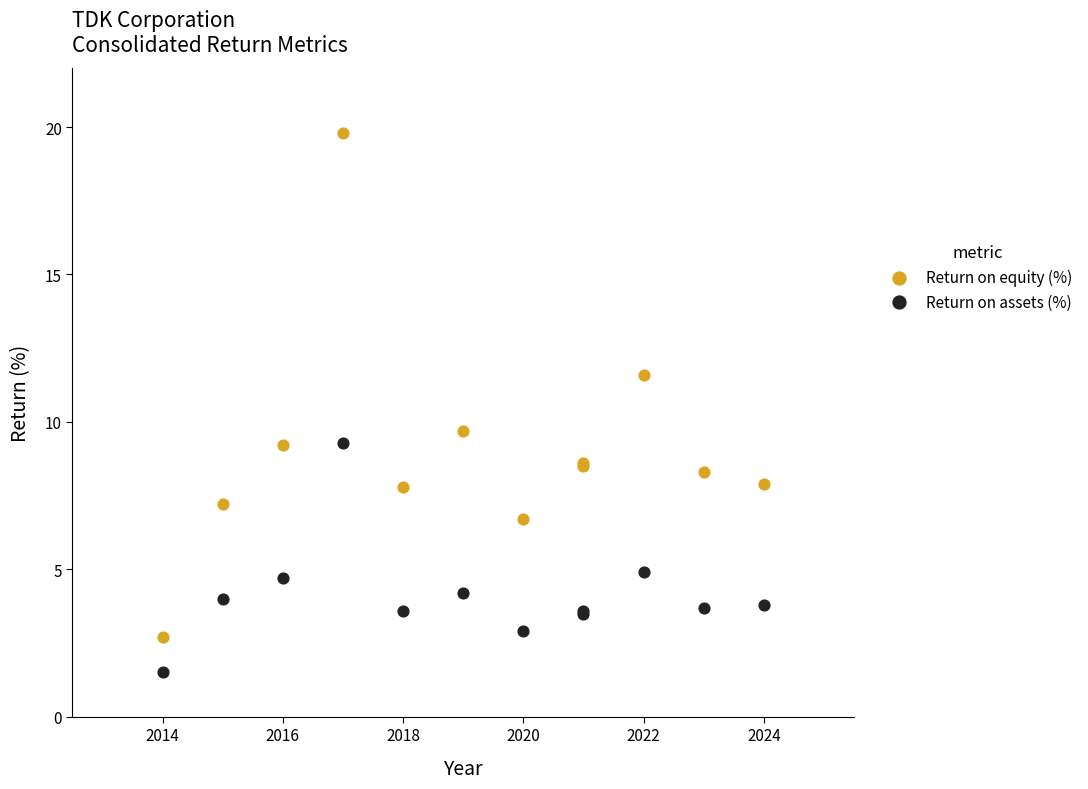

Which series has the widest spread of Y values?

Return on equity (%)